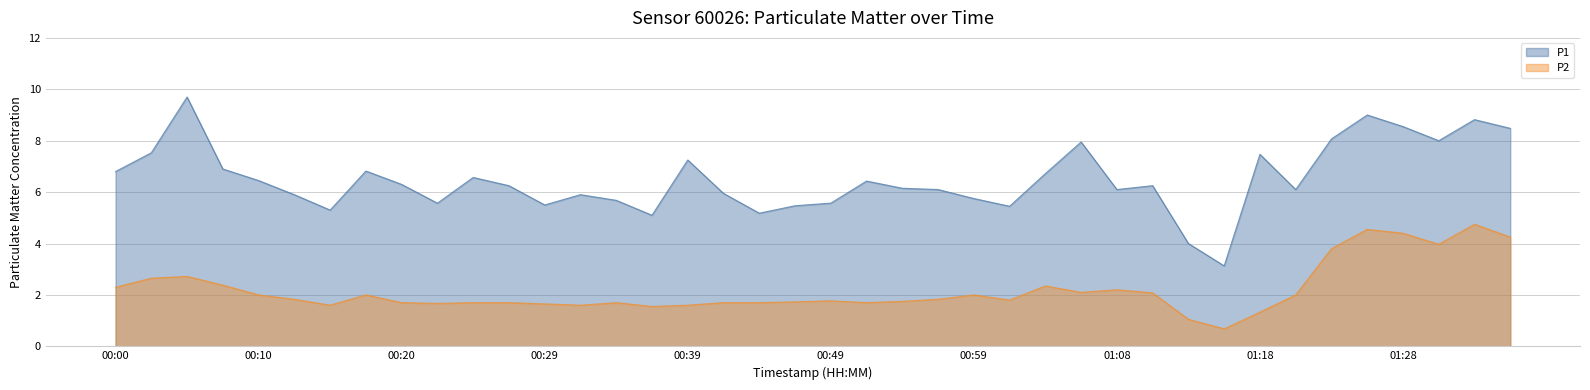

At which label does P2 first exceed 1?

00:00